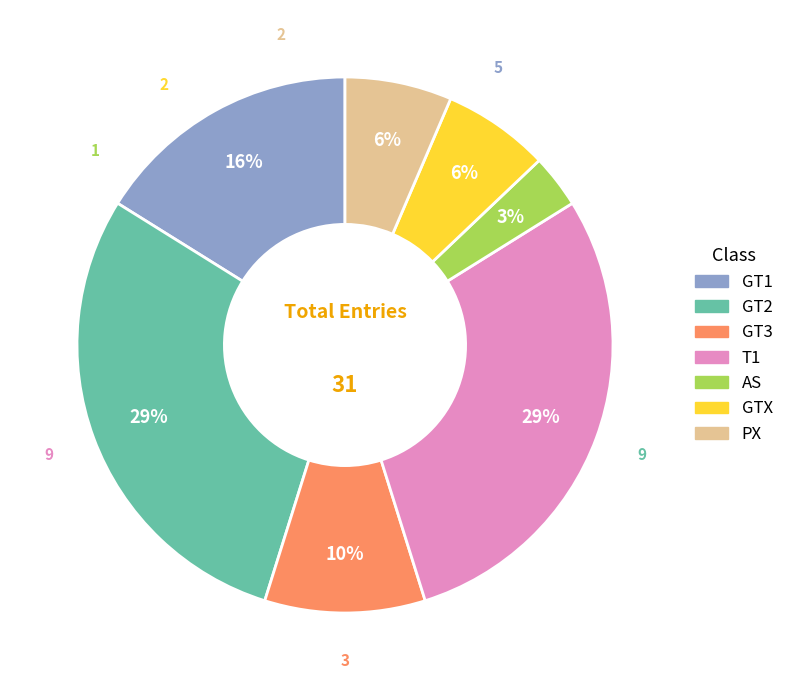

Is there a majority slice in this chart?

No